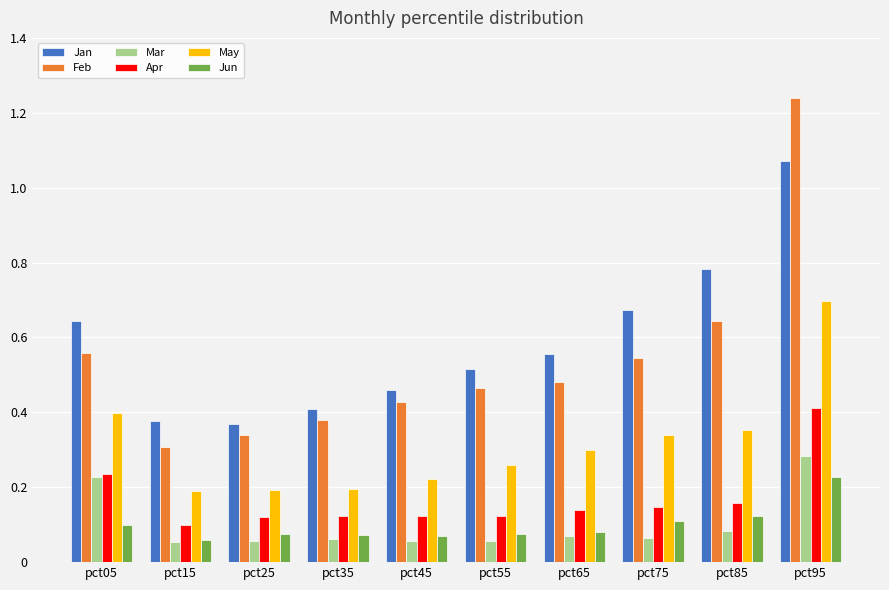

What are all the series names shown in the legend?

Jan, Feb, Mar, Apr, May, Jun